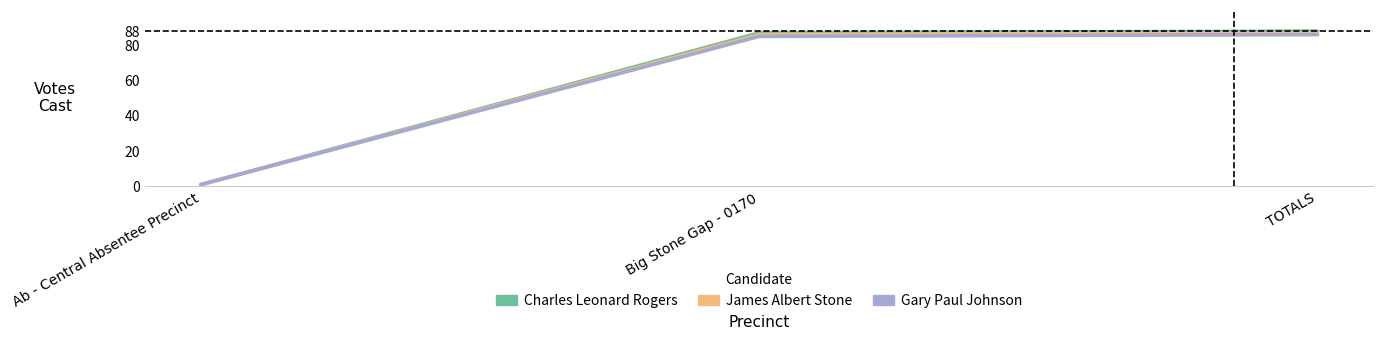

Between Ab - Central Absentee Precinct and TOTALS, which is larger?

TOTALS